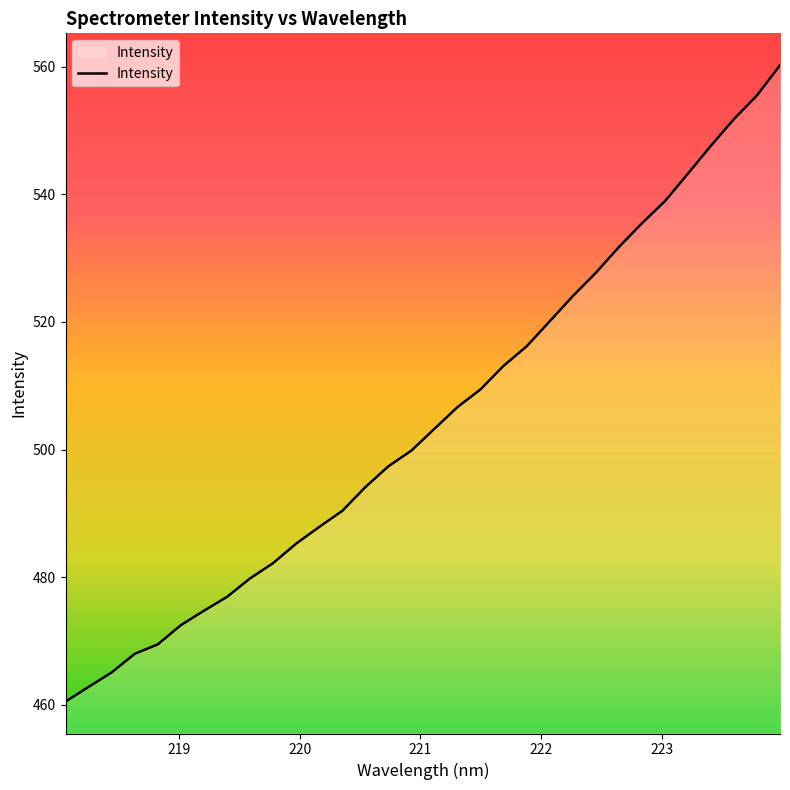

What is the difference between the maximum and minimum values?

99.7